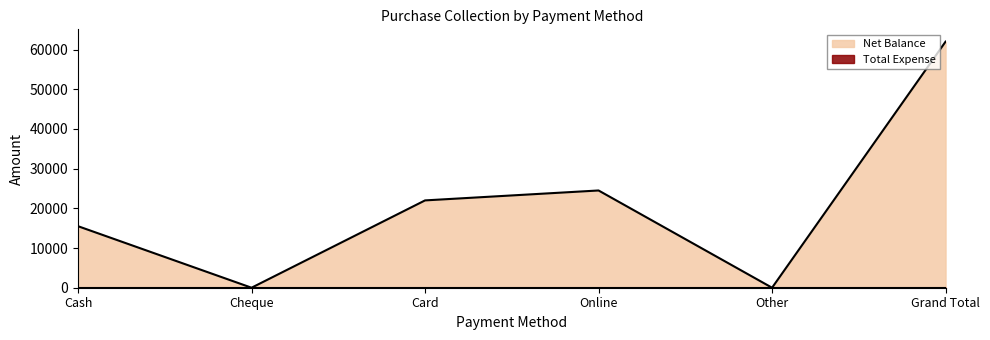

Reading left to right, transcribe all the data shown in this chart.

15500	0	22000	24500	0	62000